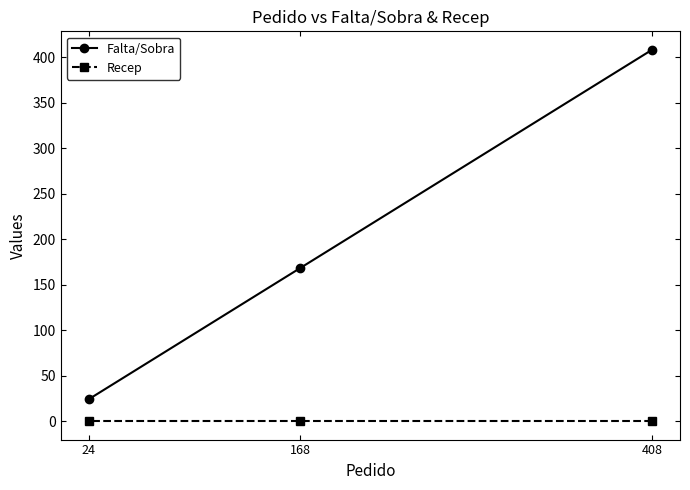

Which series has the largest total across all categories?

Falta/Sobra